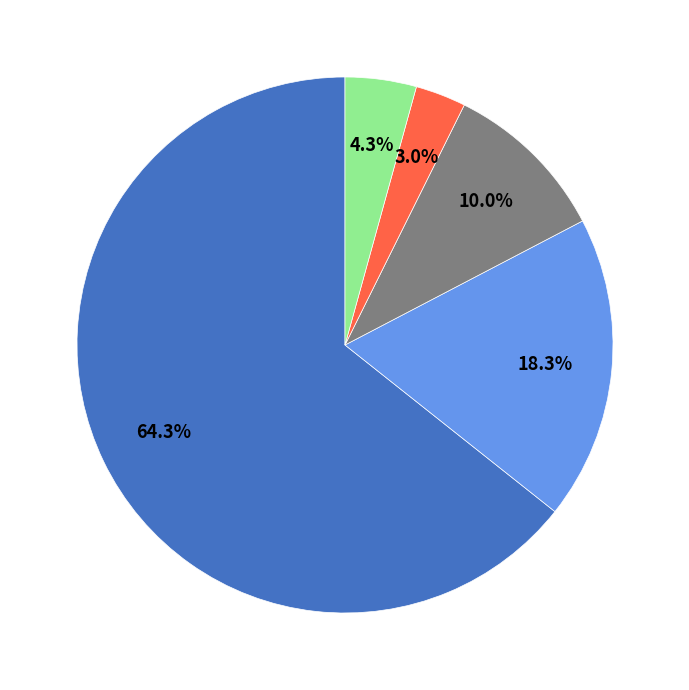

Does any single category account for the majority?

Yes